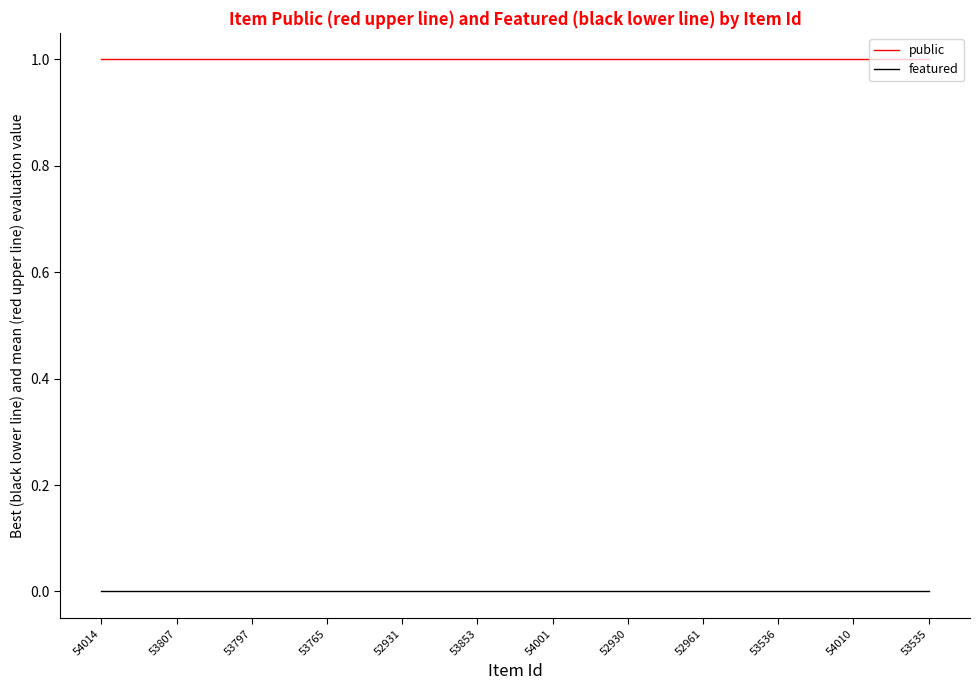

Is it true that public equals 1 at 53807?

True